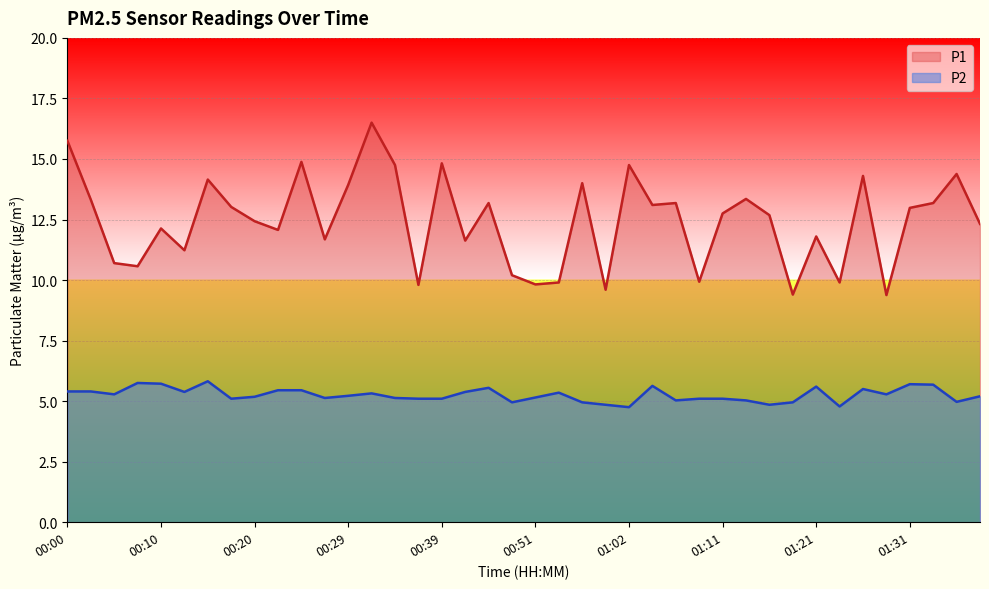

What is the difference between the P2 values at 00:05 and 00:12?

0.1